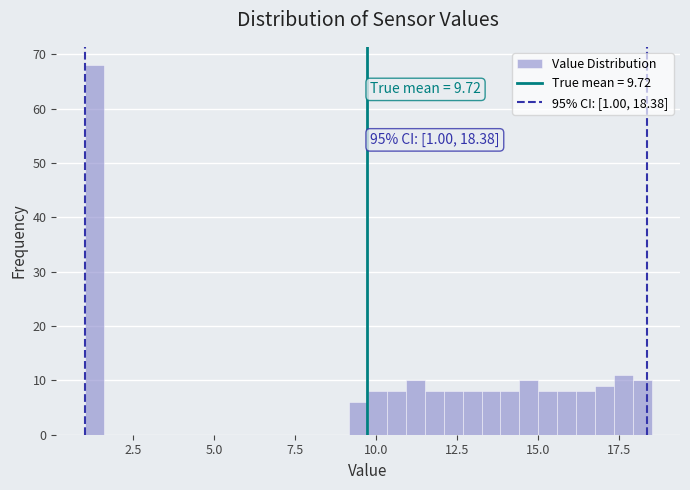

Around what value on the x-axis is the tallest bar? Give the approximate position of its centre, as read against the axis.

1.5